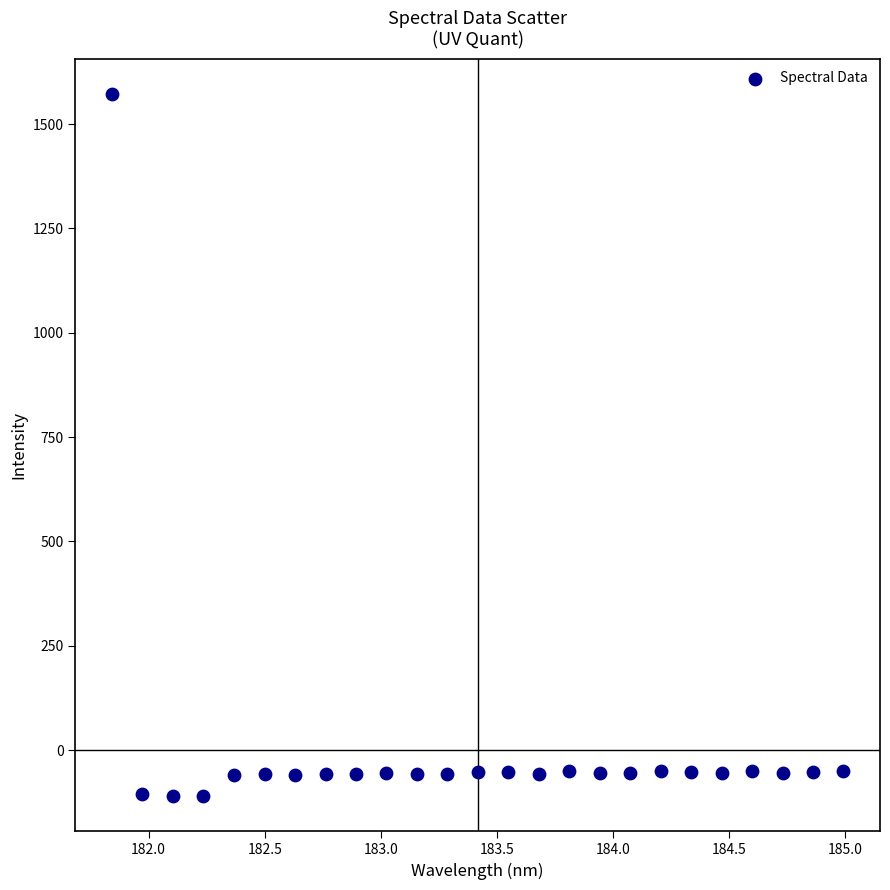

What is the range of Y values (max minus min)?

1682.8